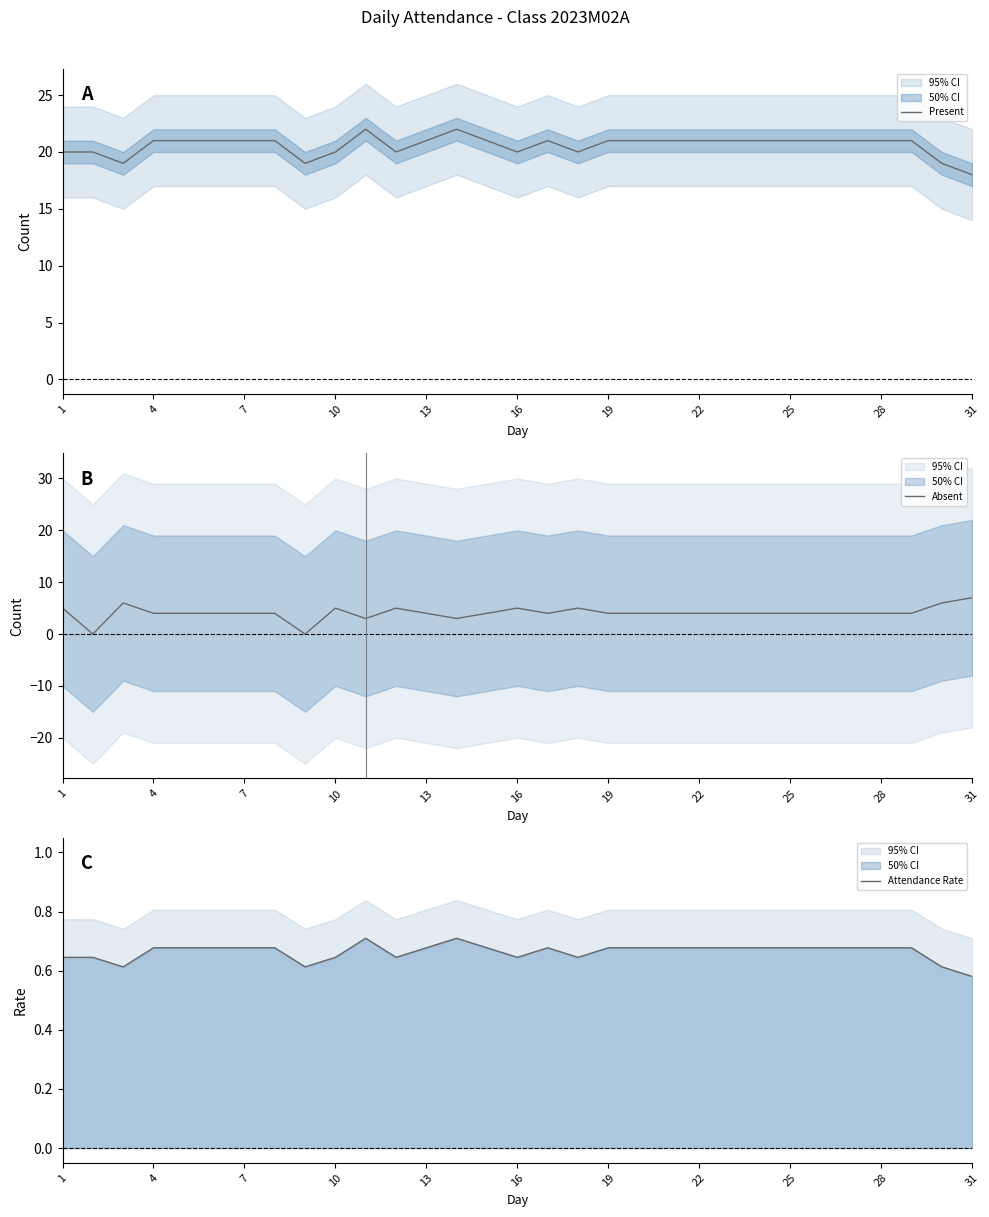

The Present series shows 31 at 31. True or false?

False